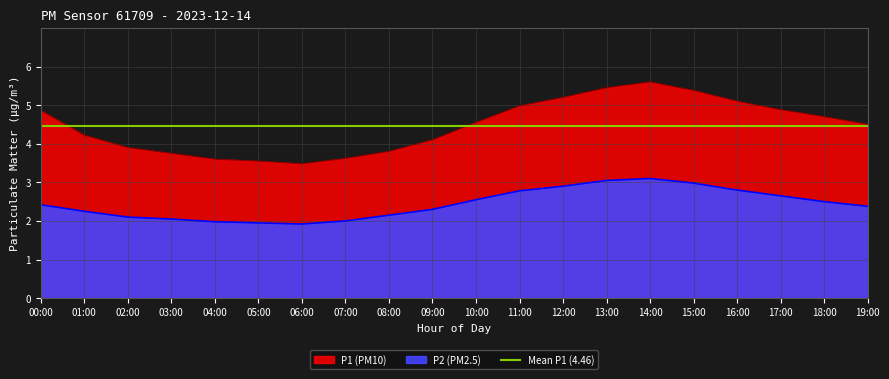

How many lines are shown in the chart?

2